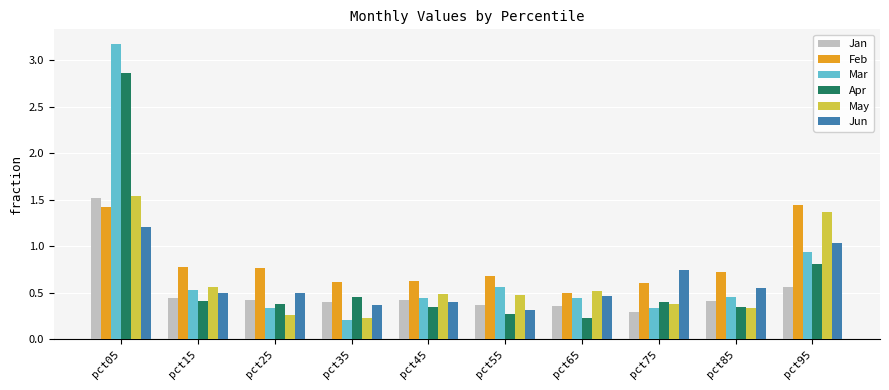

True or false: Mar has a value of 0.4 at pct45.

True